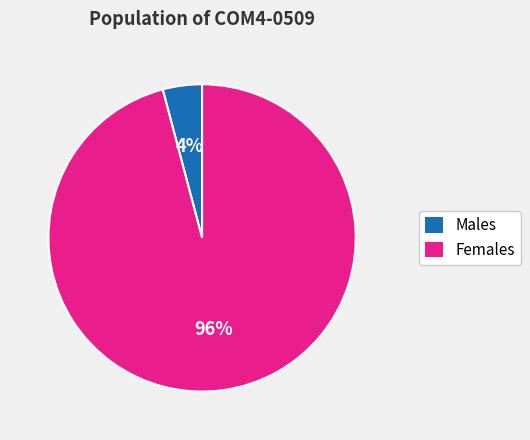

To the nearest percent, what is the difference between the largest and smallest slice percentages?

92%